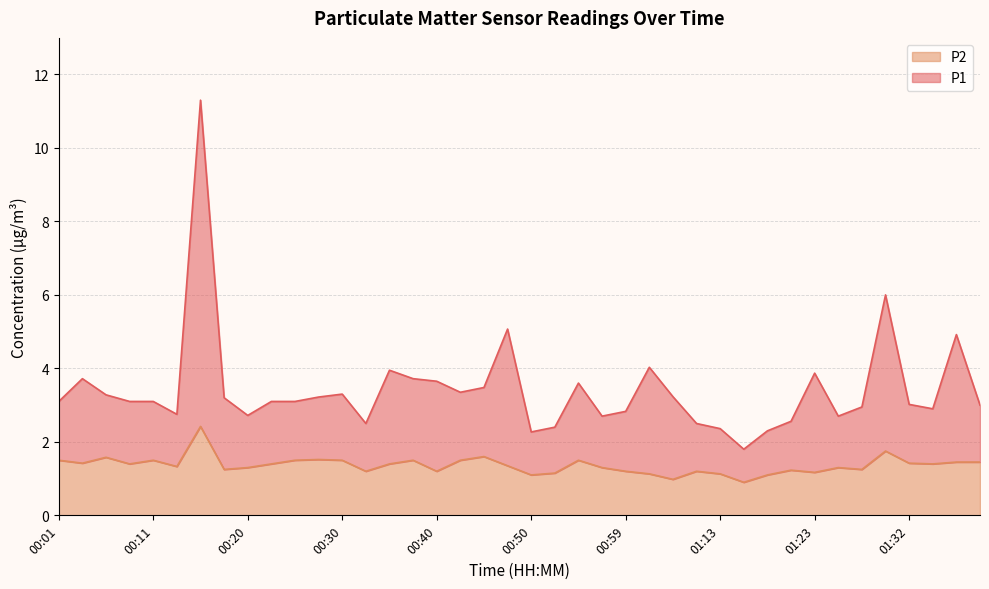

Rank the categories by P2 value from lowest to highest.

01:15, 01:04, 00:50, 01:18, 01:02, 01:13, 00:52, 01:23, 00:33, 00:40, 00:59, 01:10, 01:20, 00:18, 01:27, 00:20, 00:57, 01:25, 00:13, 00:47, 00:08, 00:23, 00:35, 01:35, 00:03, 01:32, 01:38, 01:40, 00:01, 00:11, 00:25, 00:30, 00:37, 00:42, 00:54, 00:28, 00:06, 00:45, 01:30, 00:16